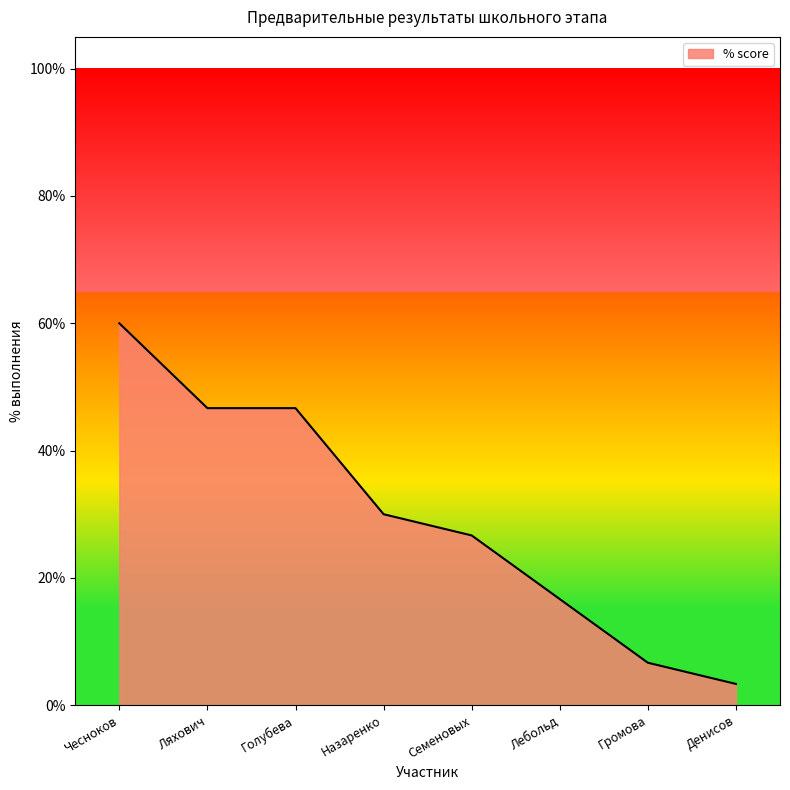

What is the difference between the maximum and second lowest values?

0.5